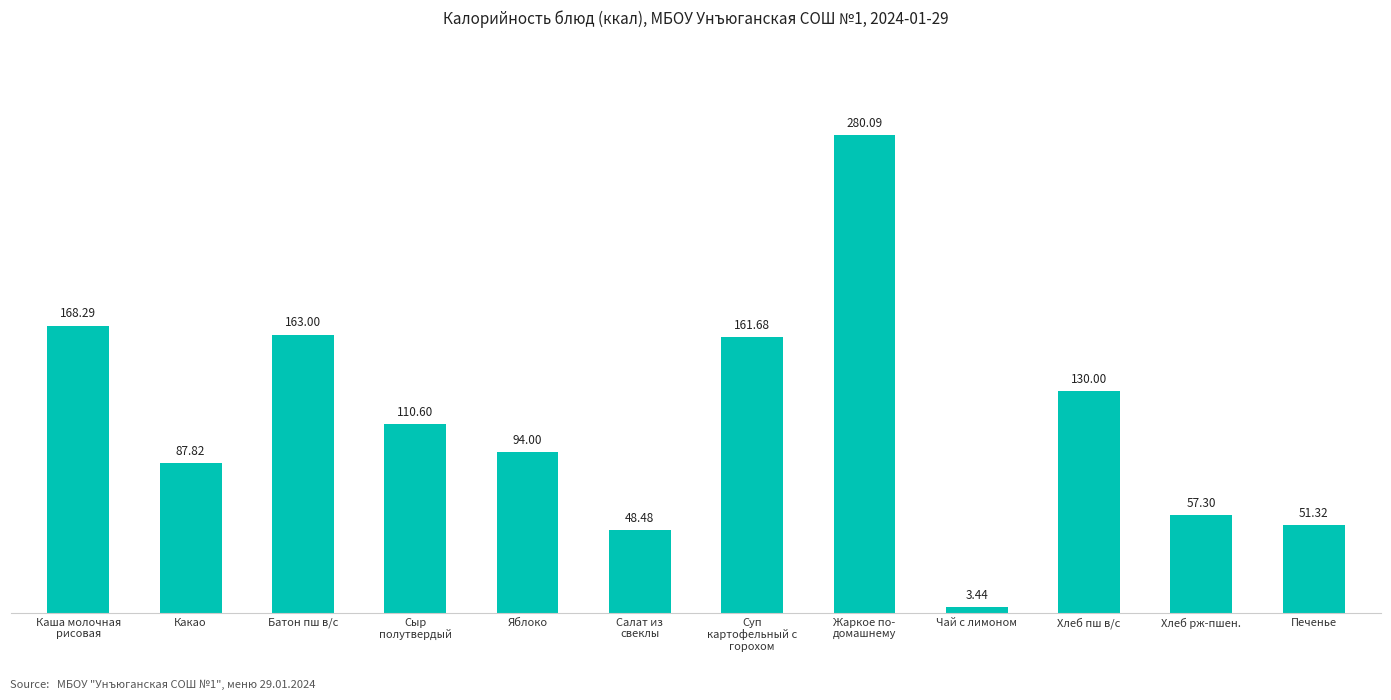

Which label corresponds to the smallest value in the chart?

Чай с лимоном